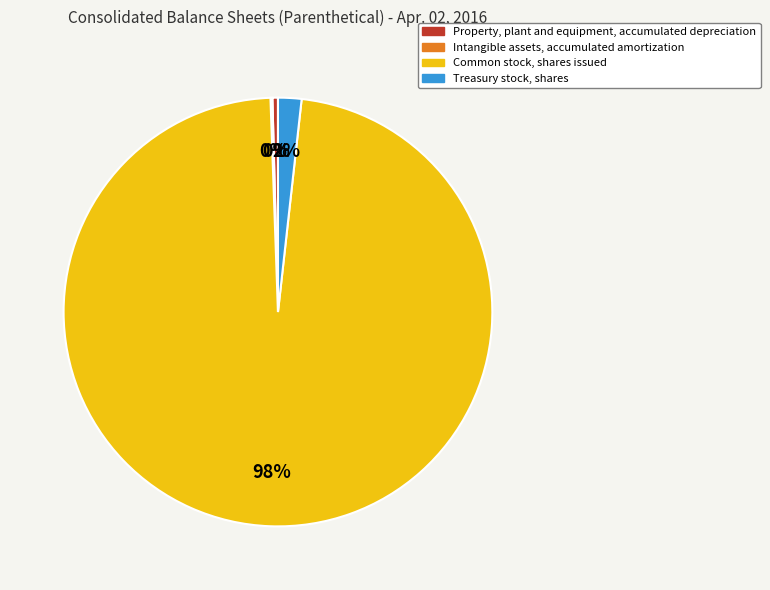

Which slice is the largest?

Common stock, shares issued